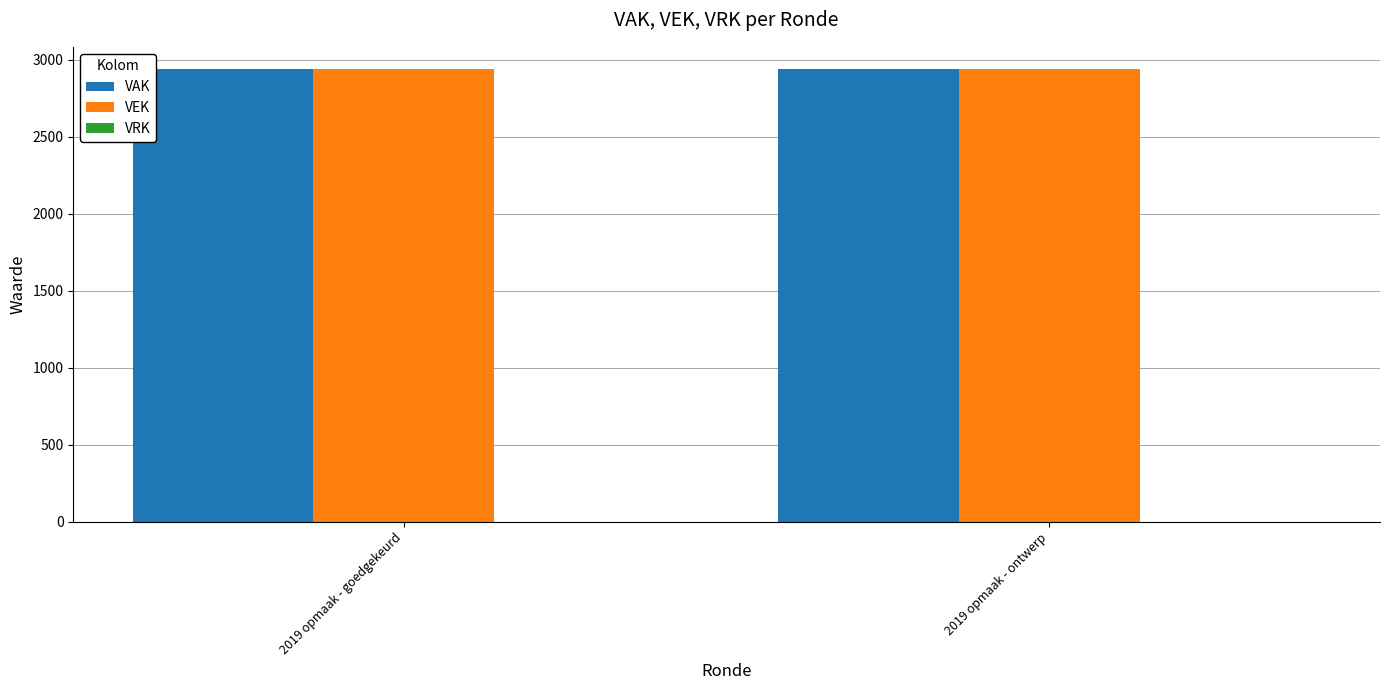

What are all the series names shown in the legend?

VAK, VEK, VRK